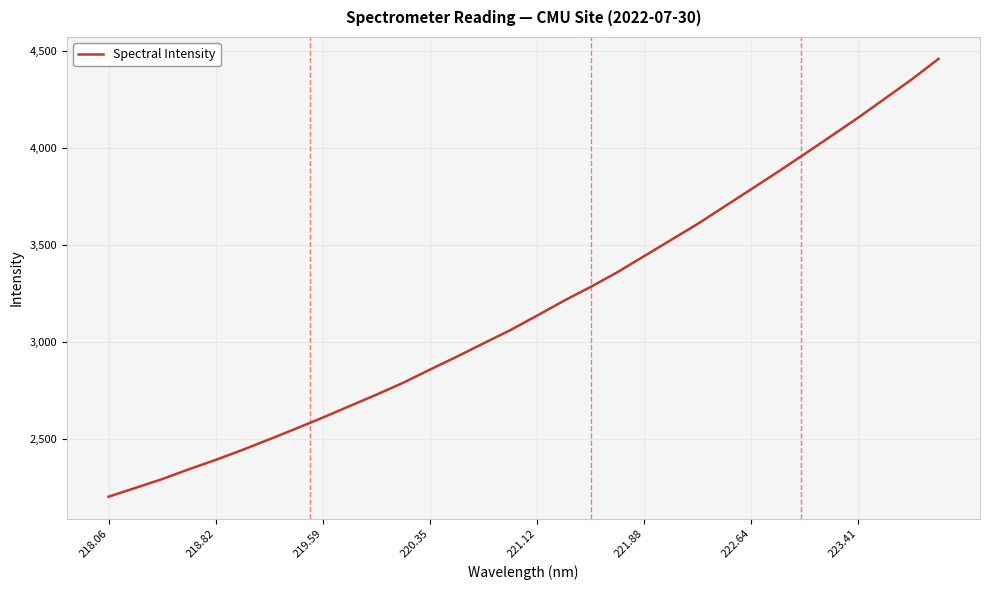

What is the greatest value displayed?

4458.2